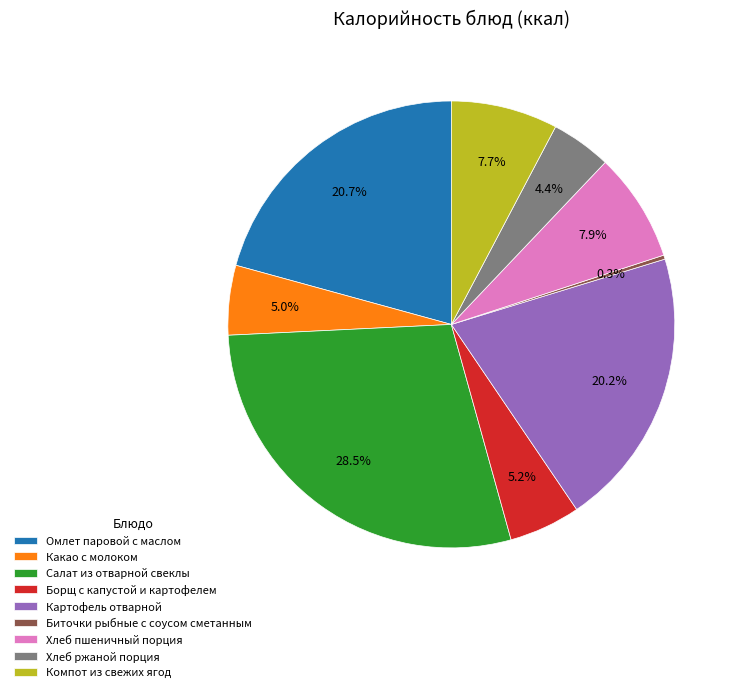

To the nearest percent, what percentage of the pie is Компот из свежих ягод?

8%